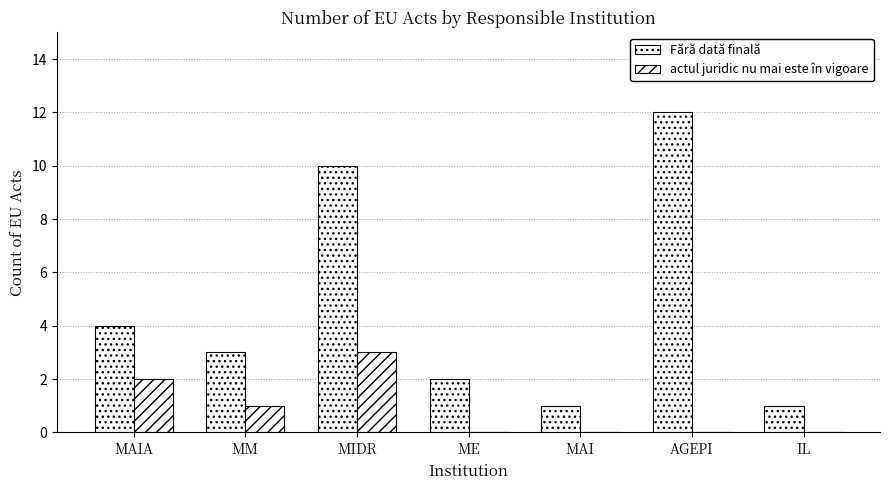

Are the bars grouped side by side (vs. stacked)?

Yes